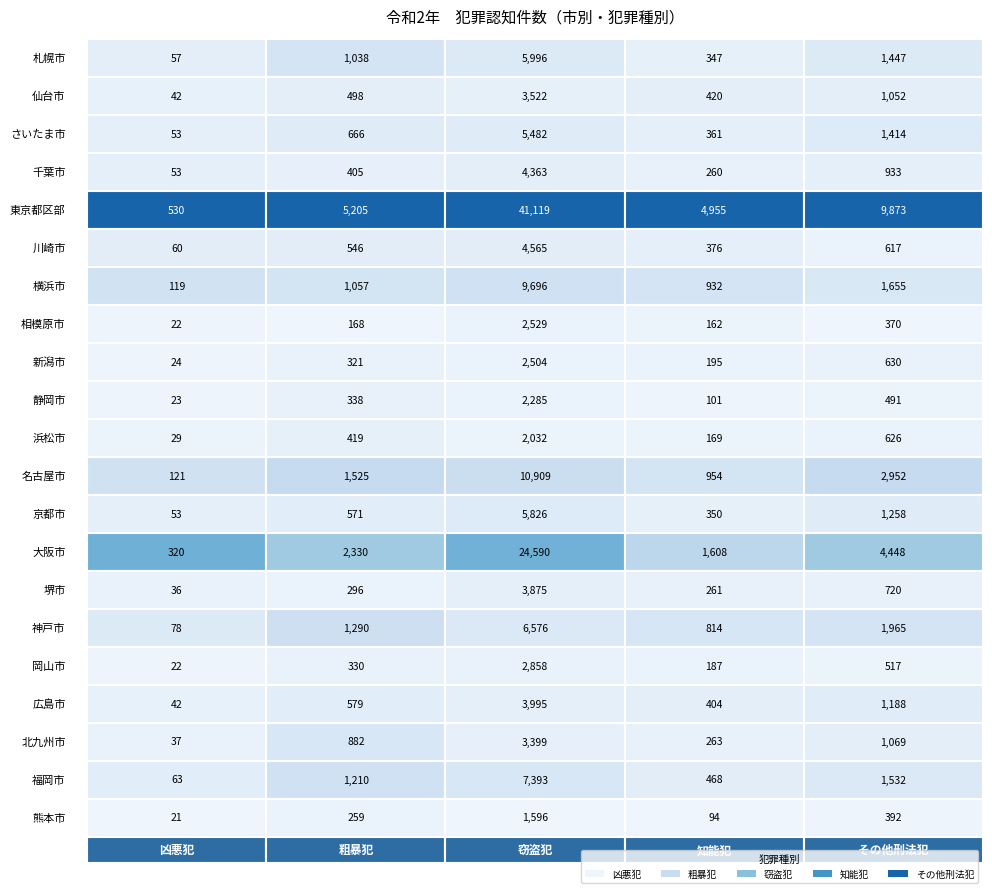

The 名古屋市 series shows 954 at 3. True or false?

True